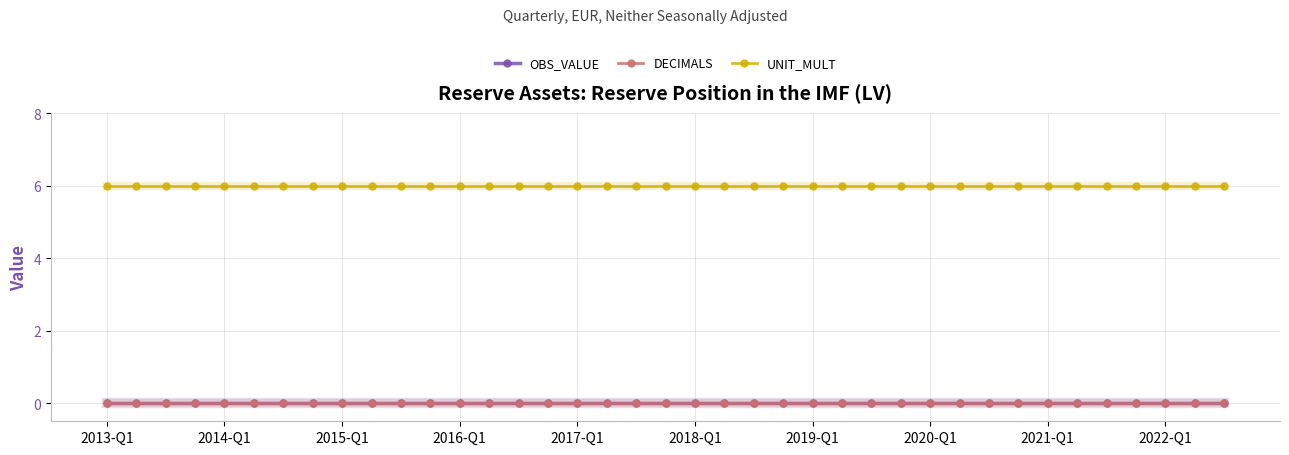

True or false: OBS_VALUE and UNIT_MULT intersect in this chart.

False